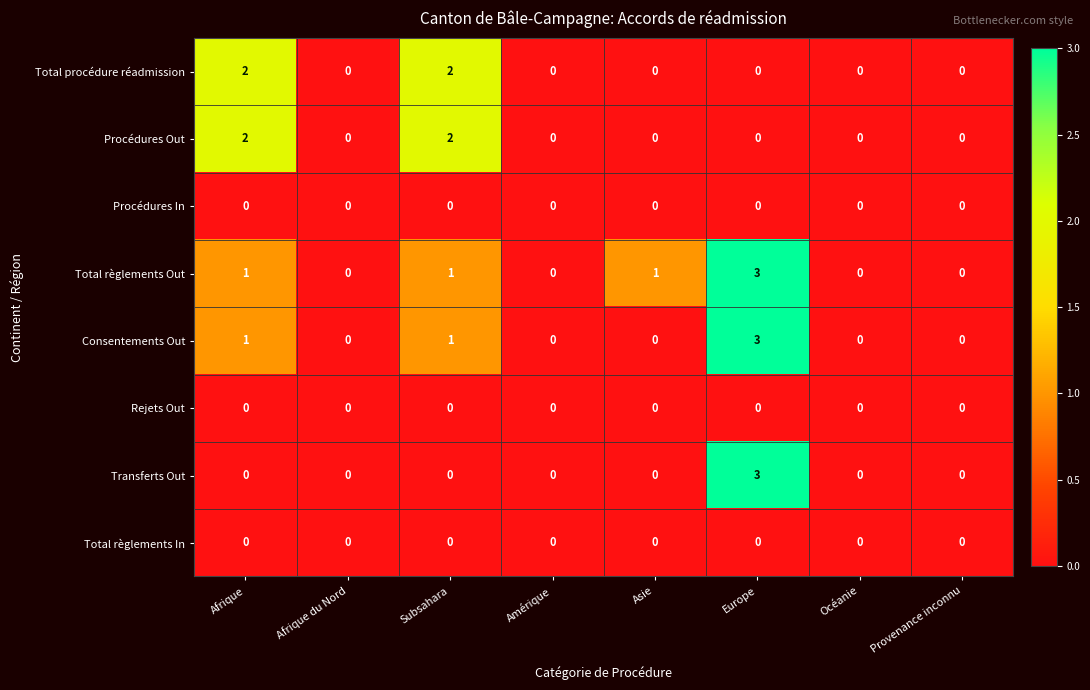

At which category is the sum across all series the highest?

Europe